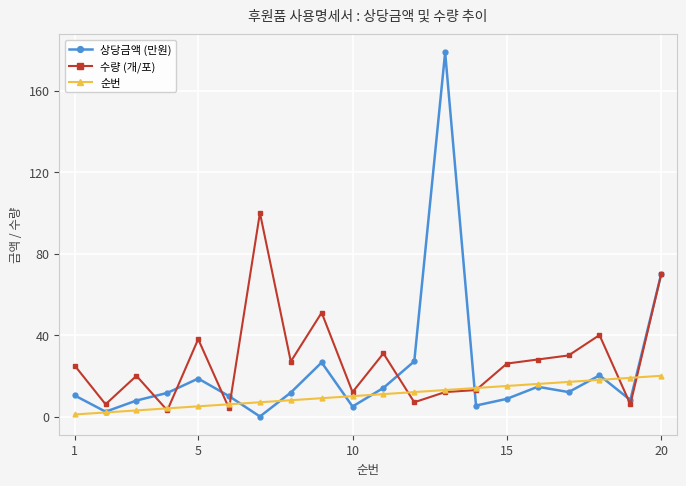

What is the value of the 수량 (개/포) point at the 14th from the left?

13.0